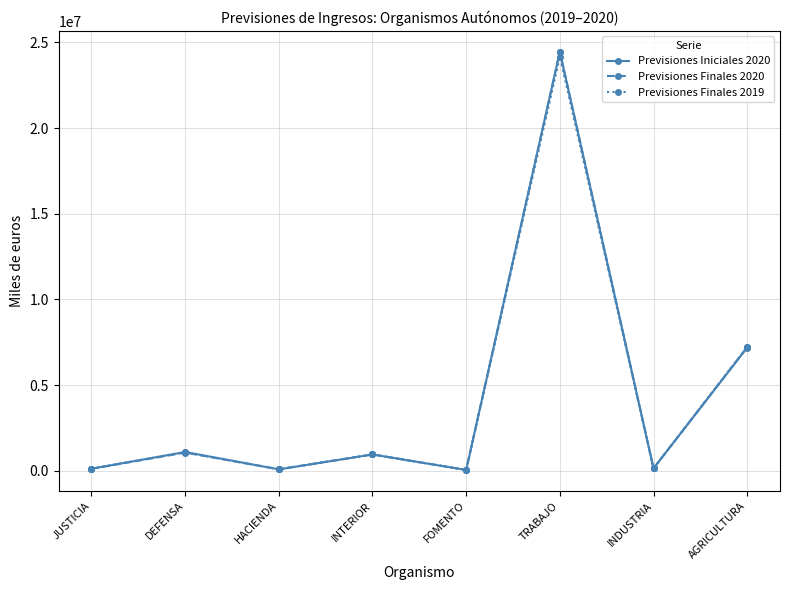

What is the value of the Previsiones Finales 2019 point at the 2nd from the left?

1088320